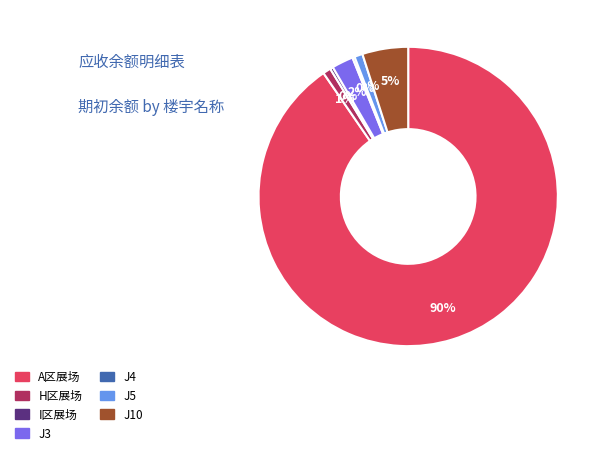

Do J10 and A区展场 together represent more than half of the pie?

Yes